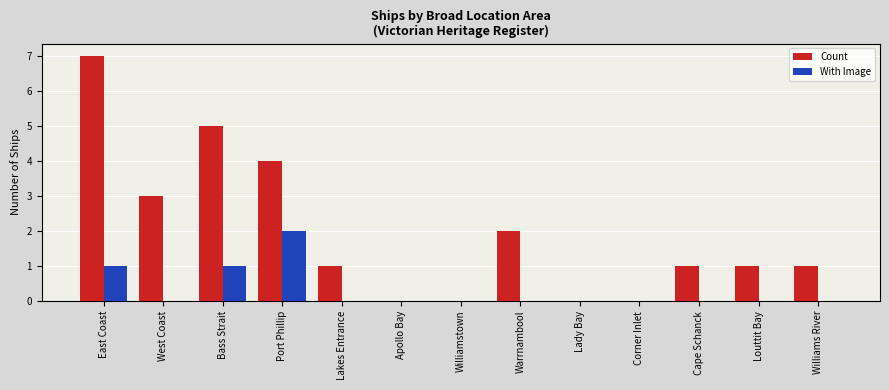

How many groups of bars are there?

13